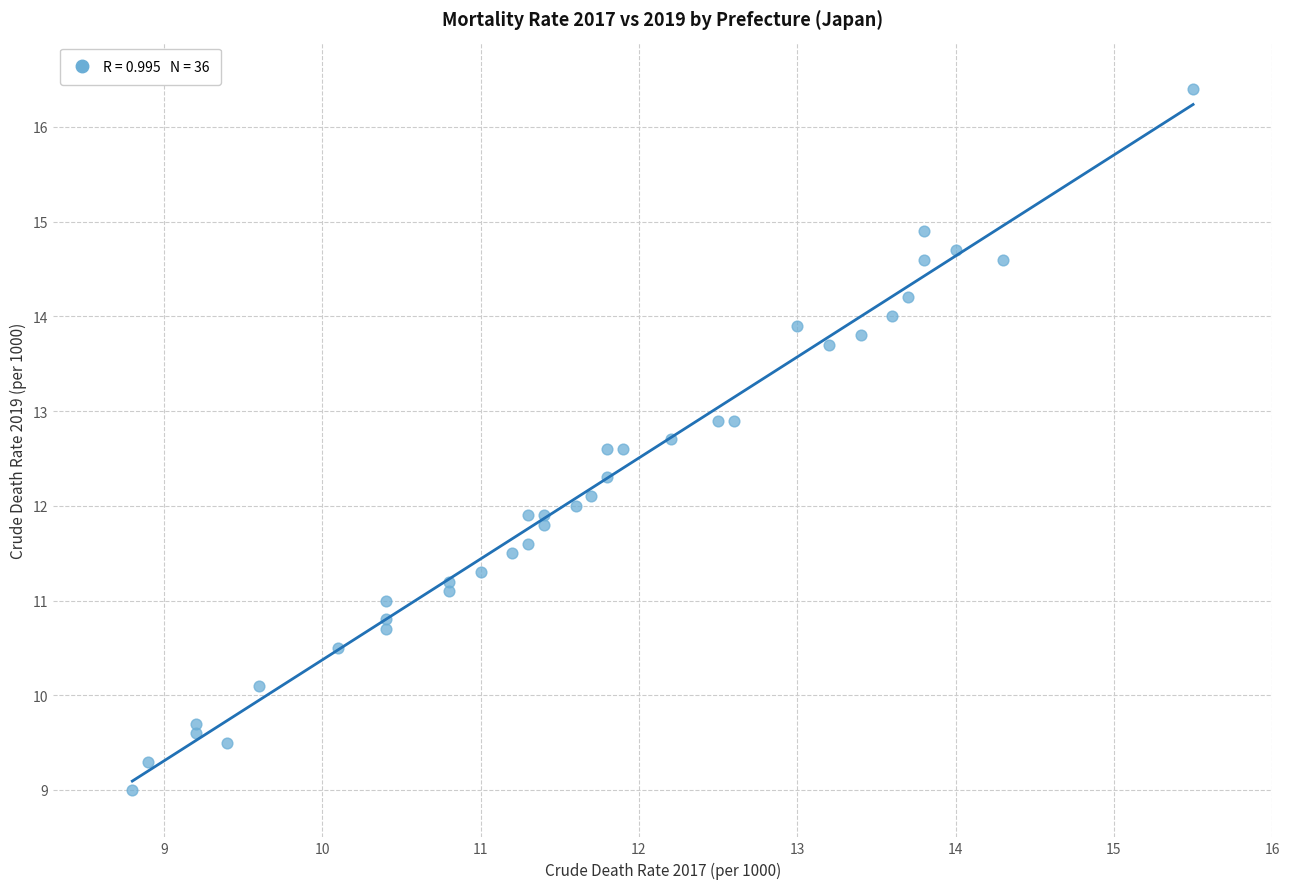

What is the range of X values (max minus min)?

6.7